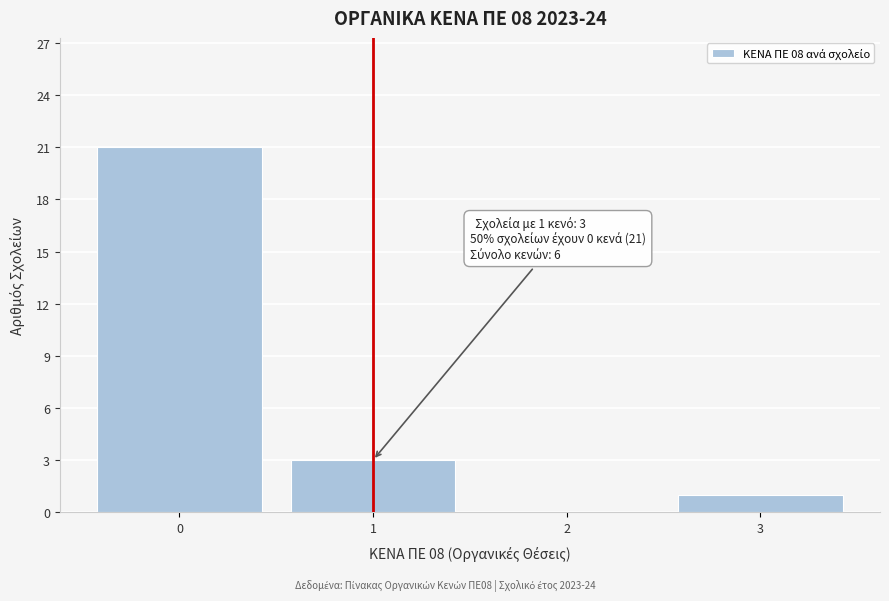

Which range on the x-axis has the tallest bar?

-0.5 to 0.5